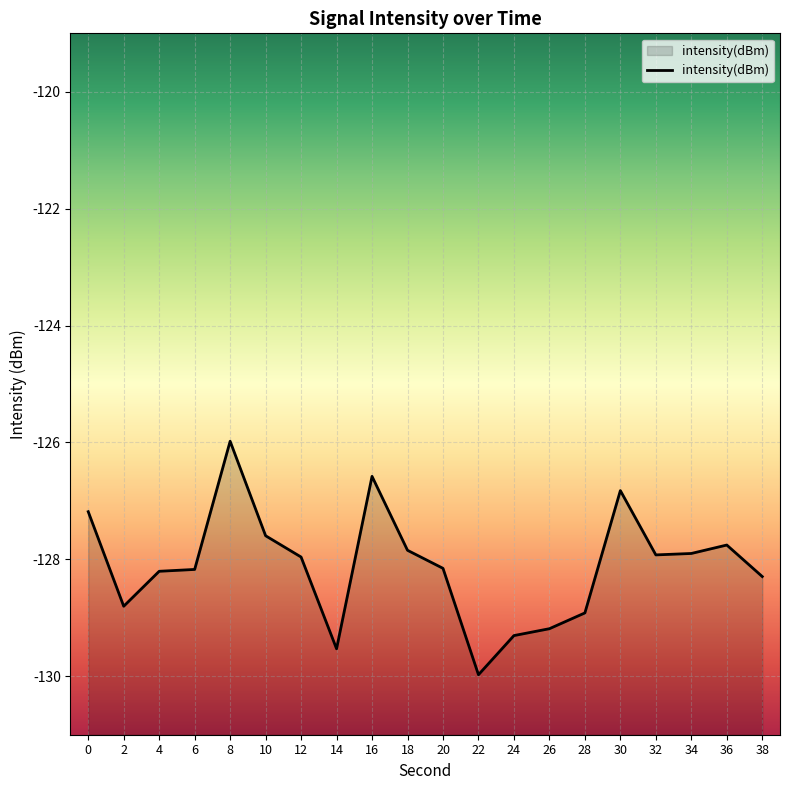

Reading left to right, list all the values displayed in this chart.

0=-127.2	2=-128.8	4=-128.2	6=-128.2	8=-126.0	10=-127.6	12=-128.0	14=-129.5	16=-126.6	18=-127.8	20=-128.2	22=-130.0	24=-129.3	26=-129.2	28=-128.9	30=-126.8	32=-127.9	34=-127.9	36=-127.8	38=-128.3